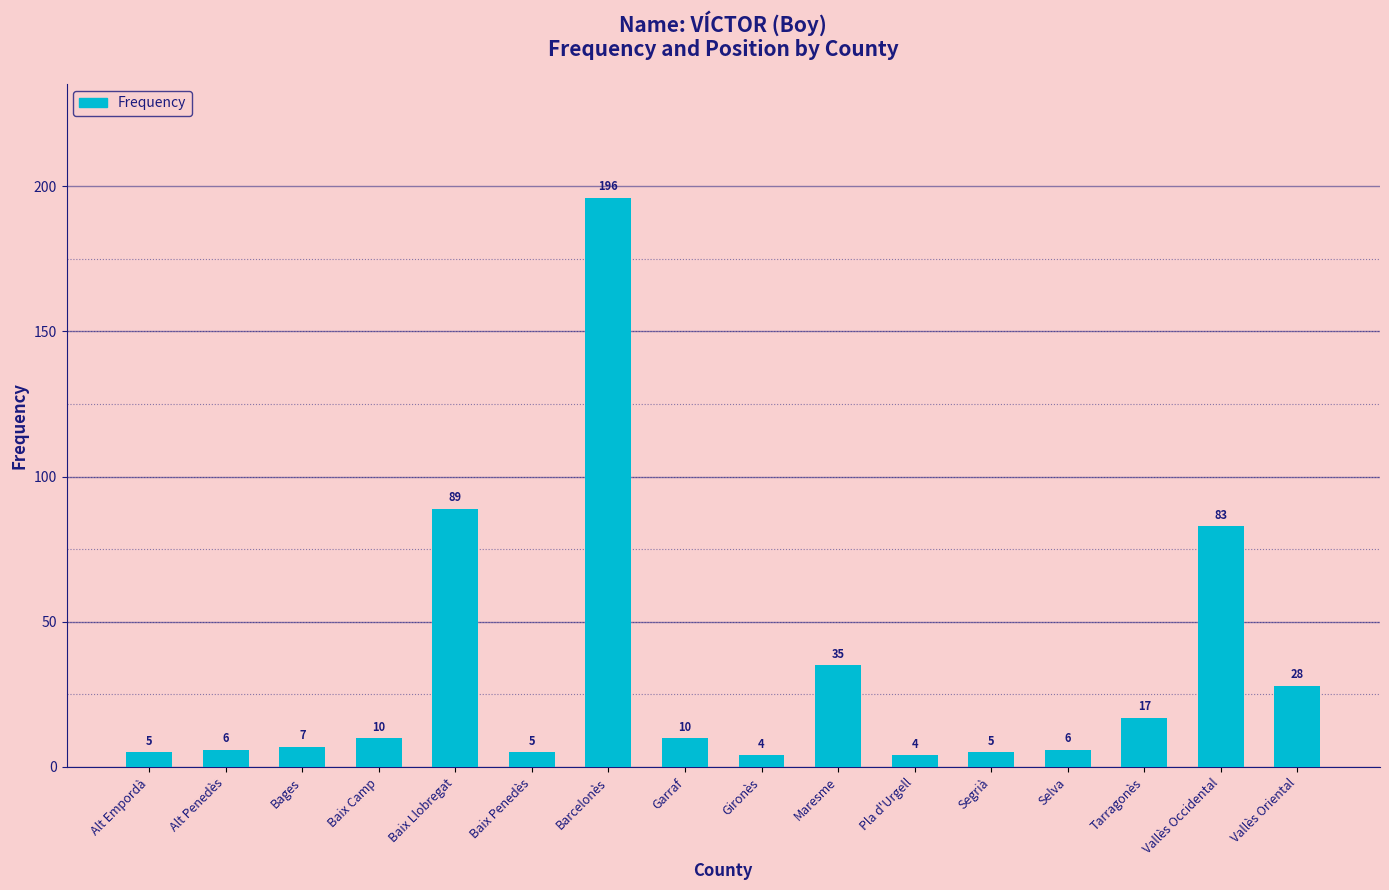

Read the value at Selva, to the nearest 10.

10